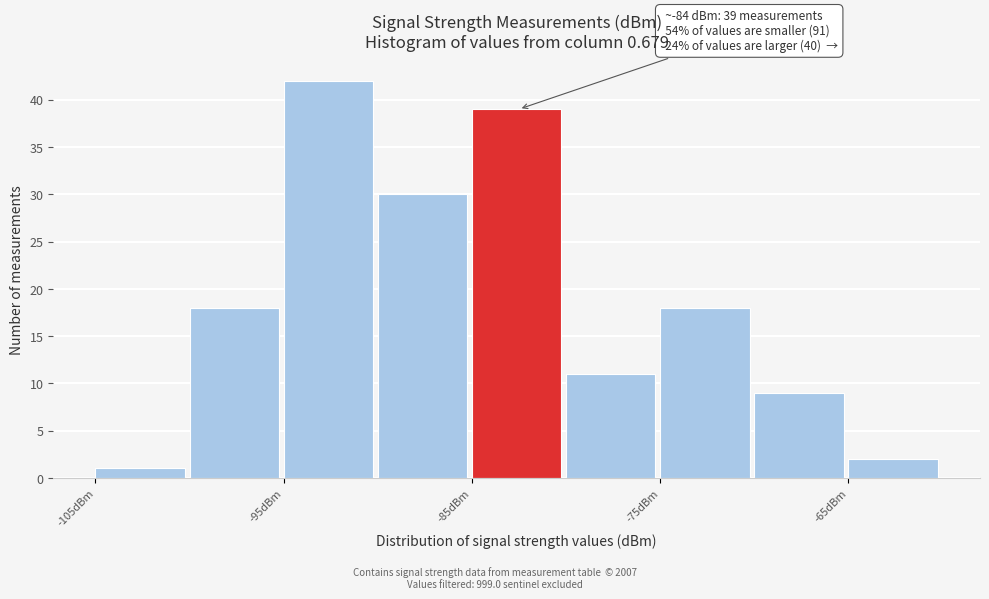

Over which range of the x-axis is the bar tallest?

-95 to -90